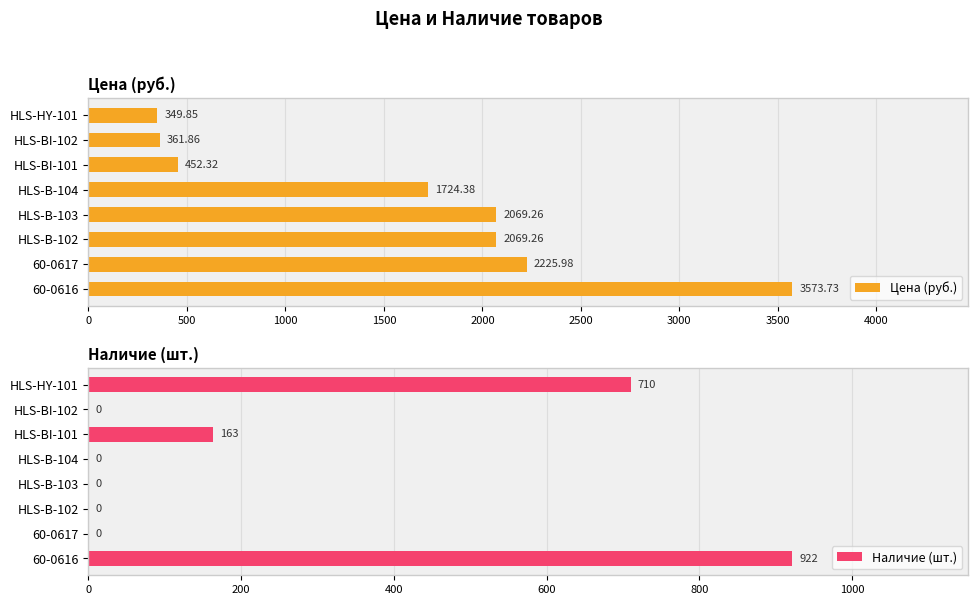

At how many categories does at least one series exceed 2502?

1